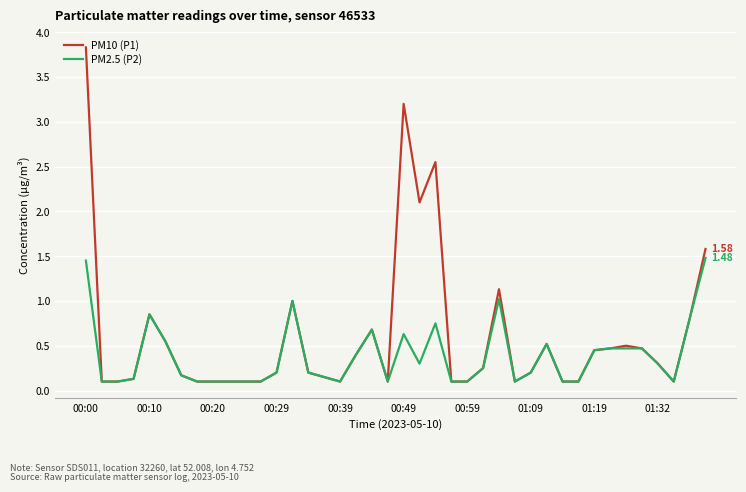

List the series in order of their overall mean, highest first.

PM10 (P1), PM2.5 (P2)